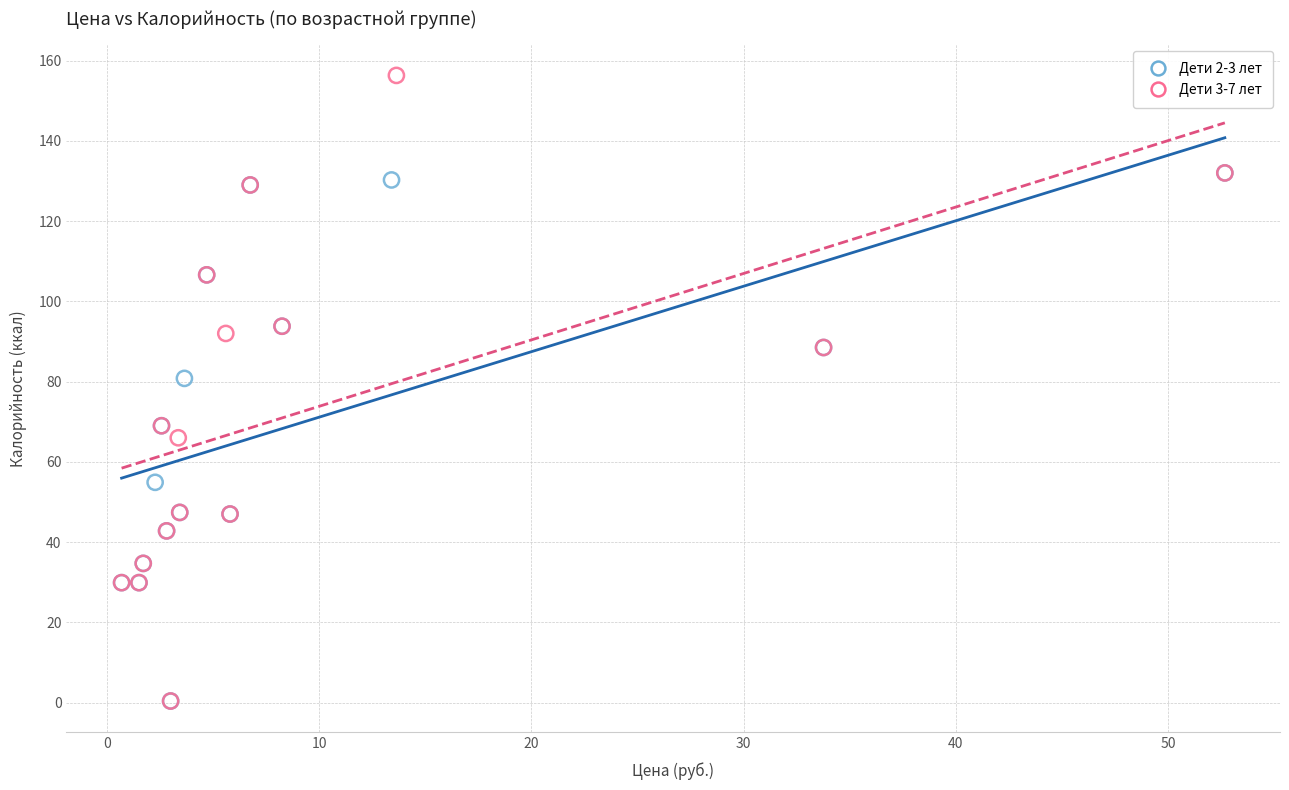

Which series has the largest Y range (max minus min)?

Дети 3-7 лет